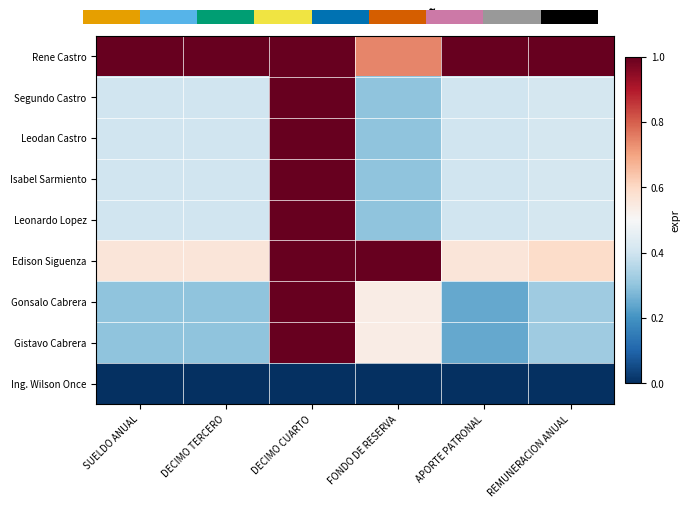

What is the total value across all series at DECIMO TERCERO?

3.8